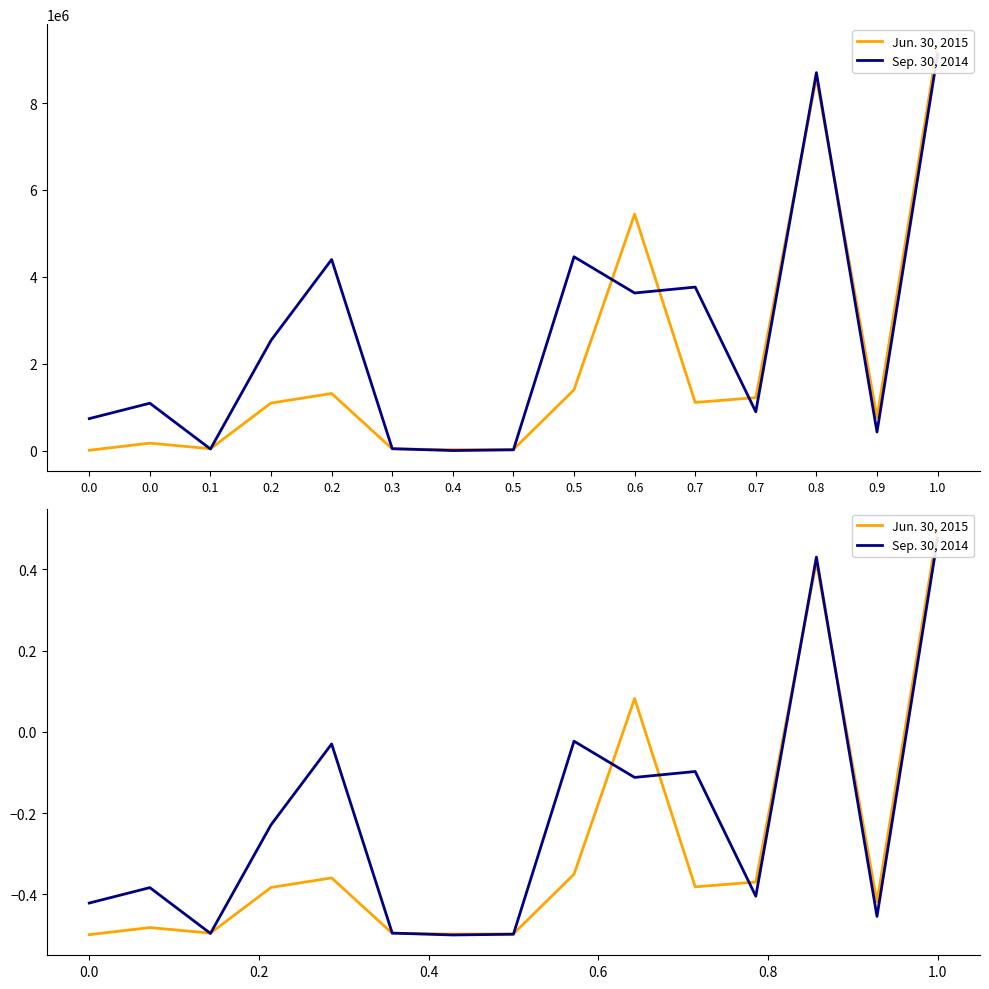

In Sep. 30, 2014, how many points are higher than both neighbors (excluding endpoints)?

5